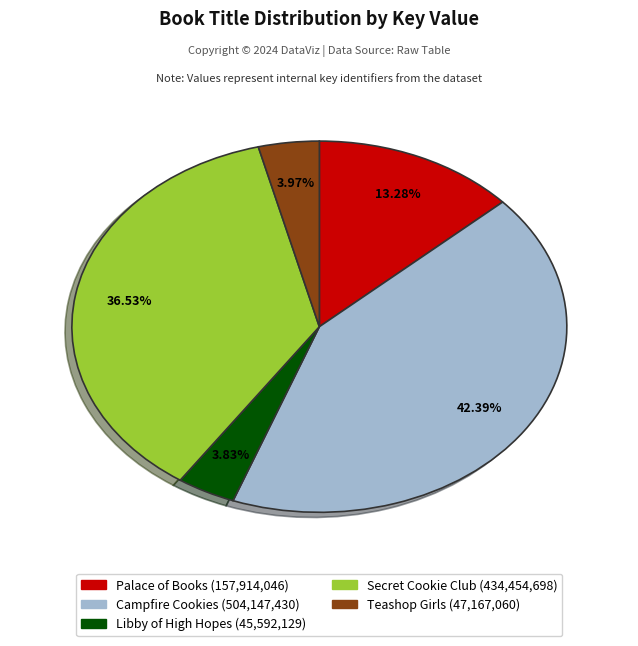

Is there a majority slice in this chart?

No